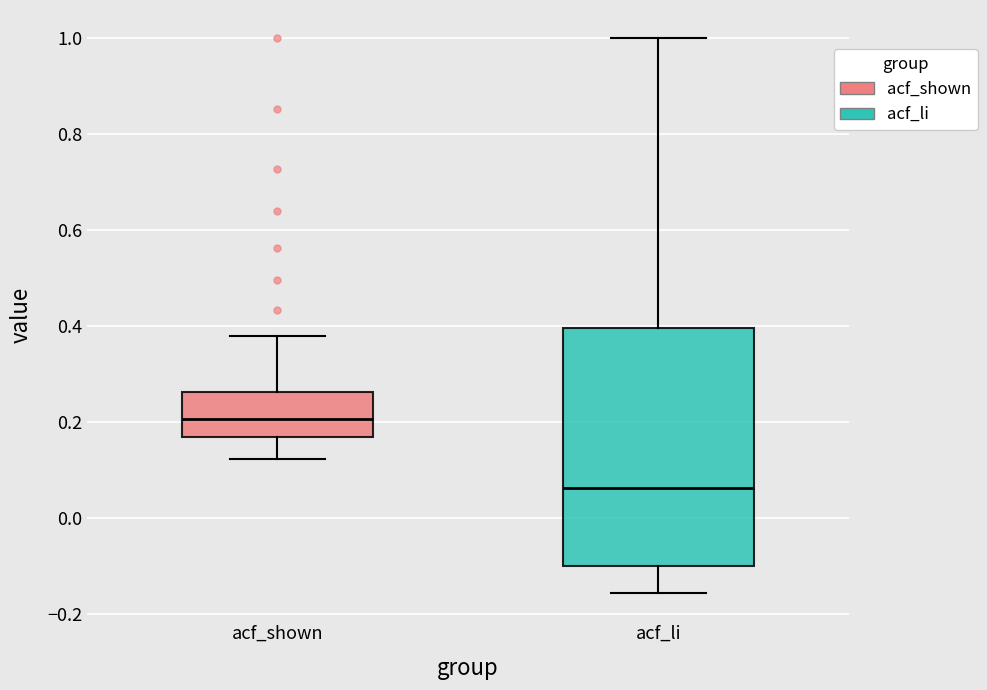

Reading left to right, transcribe this box plot: for each box, give where its median line is, the range the box spans, and where its two whiskers end, as read against the y-axis. The values are not printed on the chart, so give them approximately, as read against the axis.

acf_shown: median 0.20, box 0.16 to 0.26, whiskers 0.12 to 0.38
acf_li: median 0.06, box -0.10 to 0.40, whiskers -0.16 to 1.00